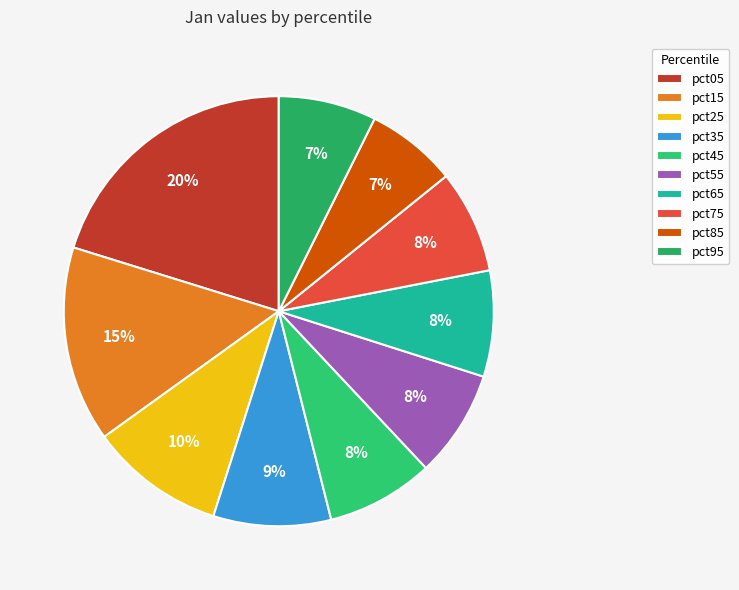

Which slice is the largest?

pct05